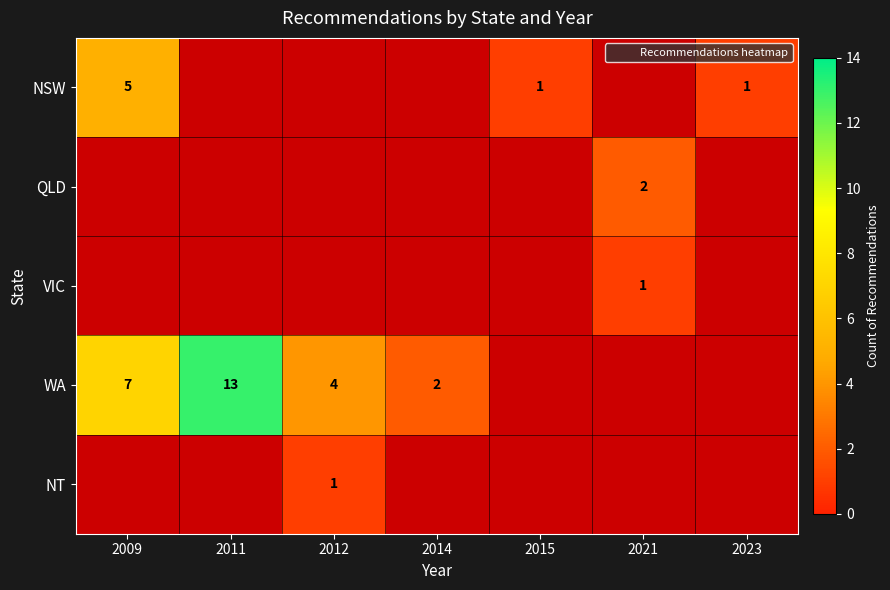

Is it true that NT equals 1 at 2012?

True